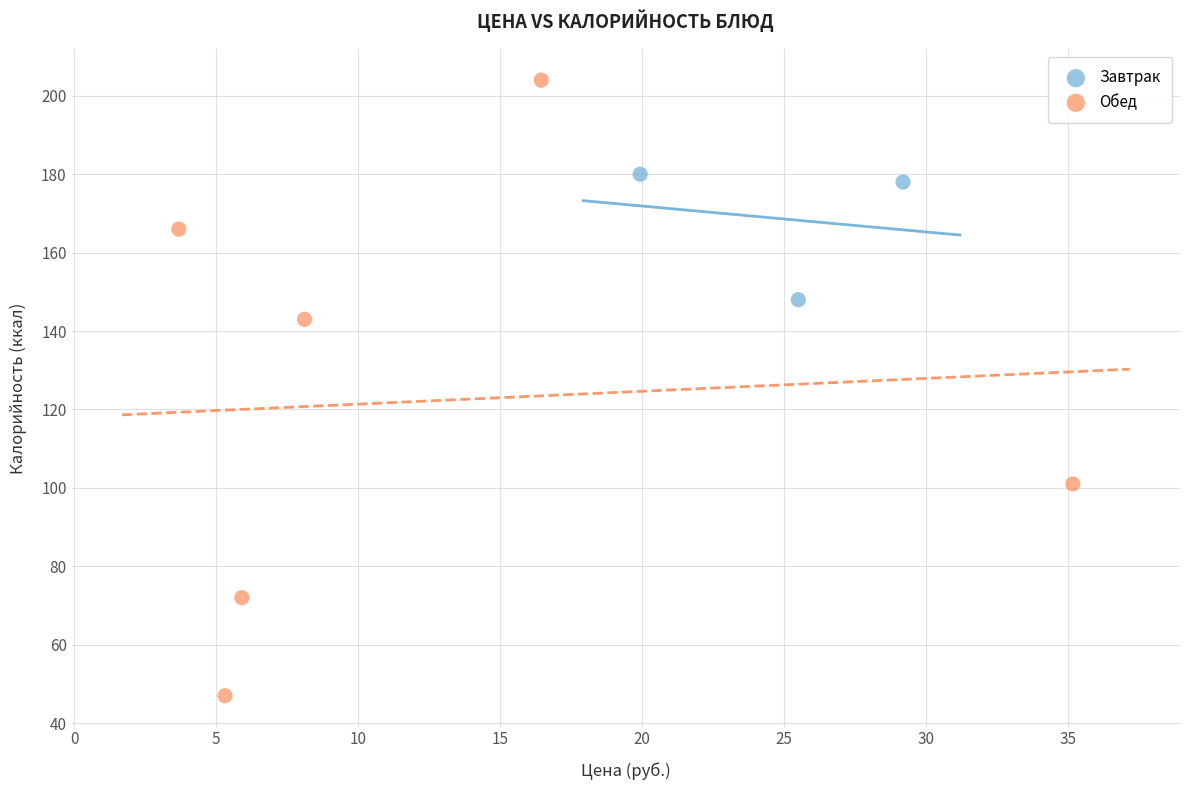

Which series reaches the minimum Y coordinate?

Обед